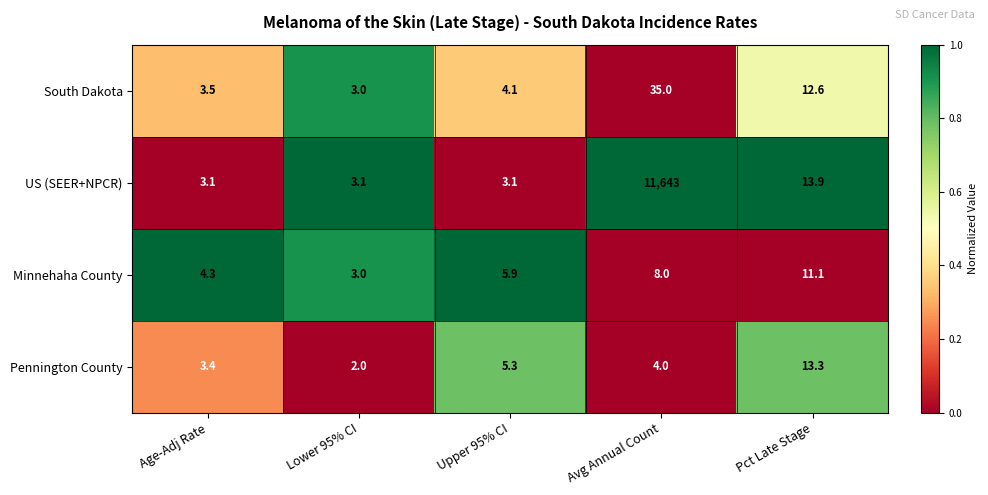

The US (SEER+NPCR) series shows 3.1 at Age-Adj Rate. True or false?

True